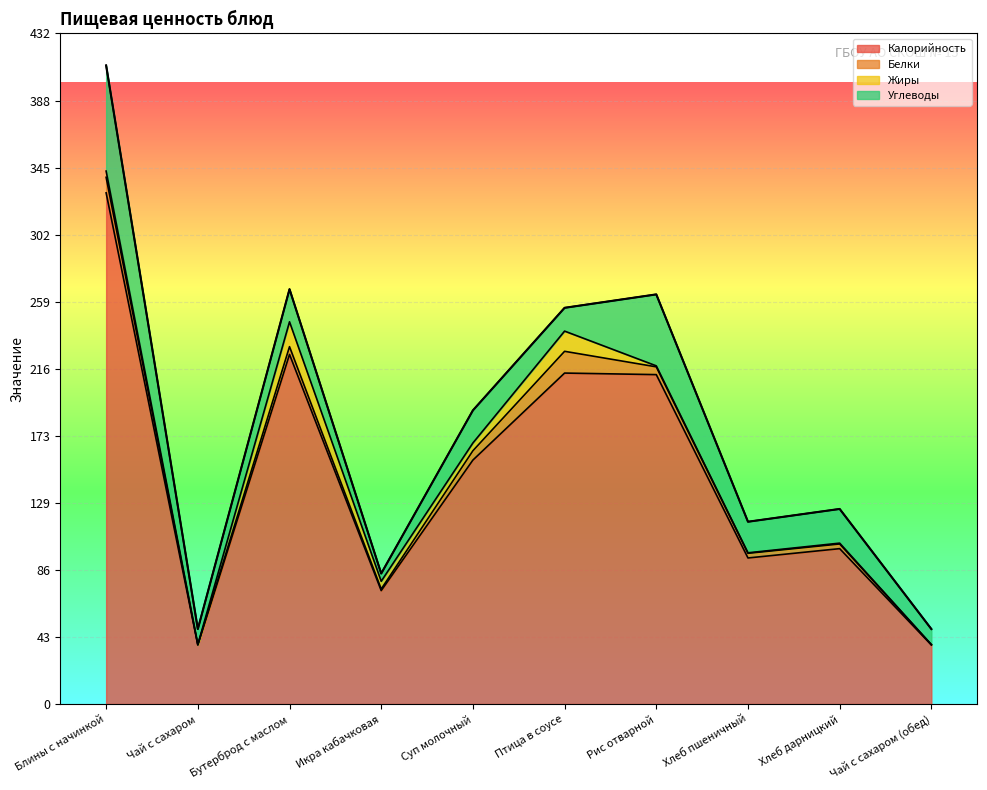

How many lines are shown in the chart?

4